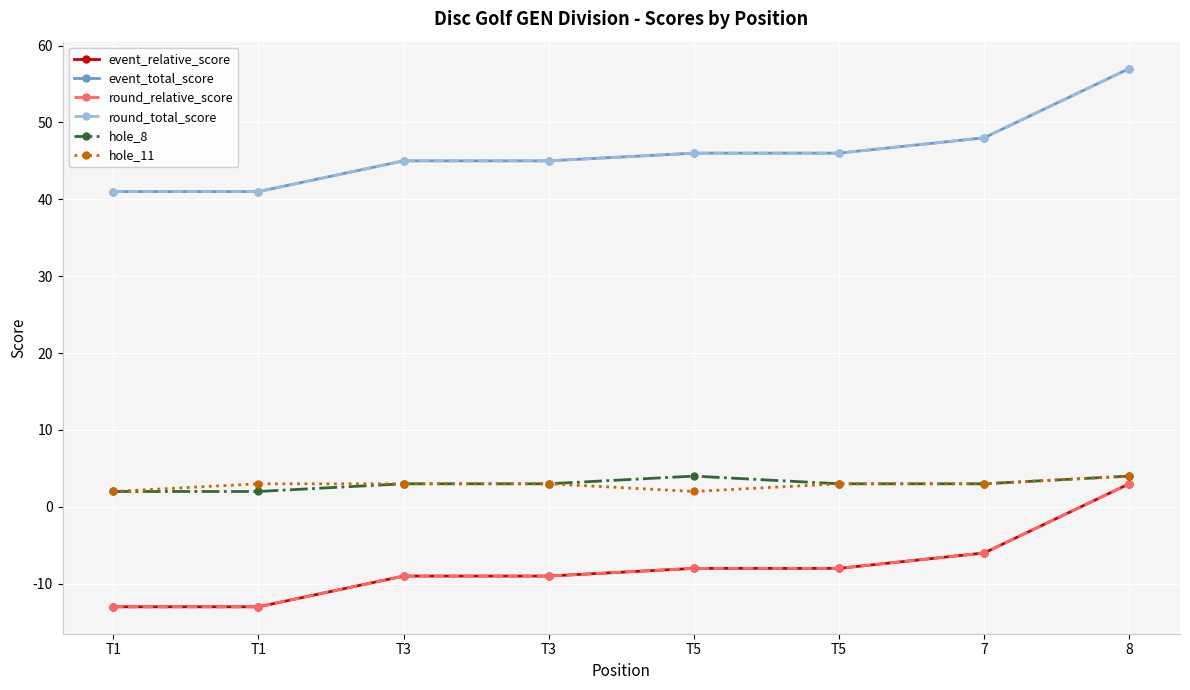

Is this an area chart (filled region under the line)?

No